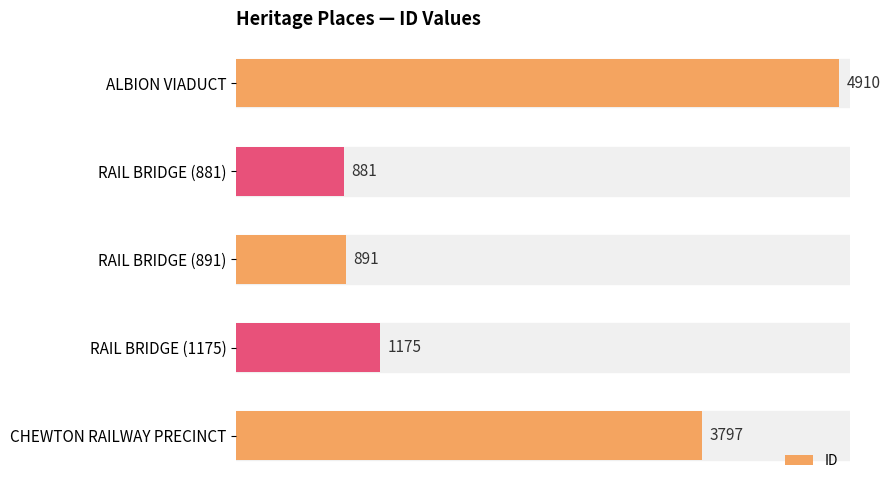

What is the difference between the second highest and minimum values?

2916